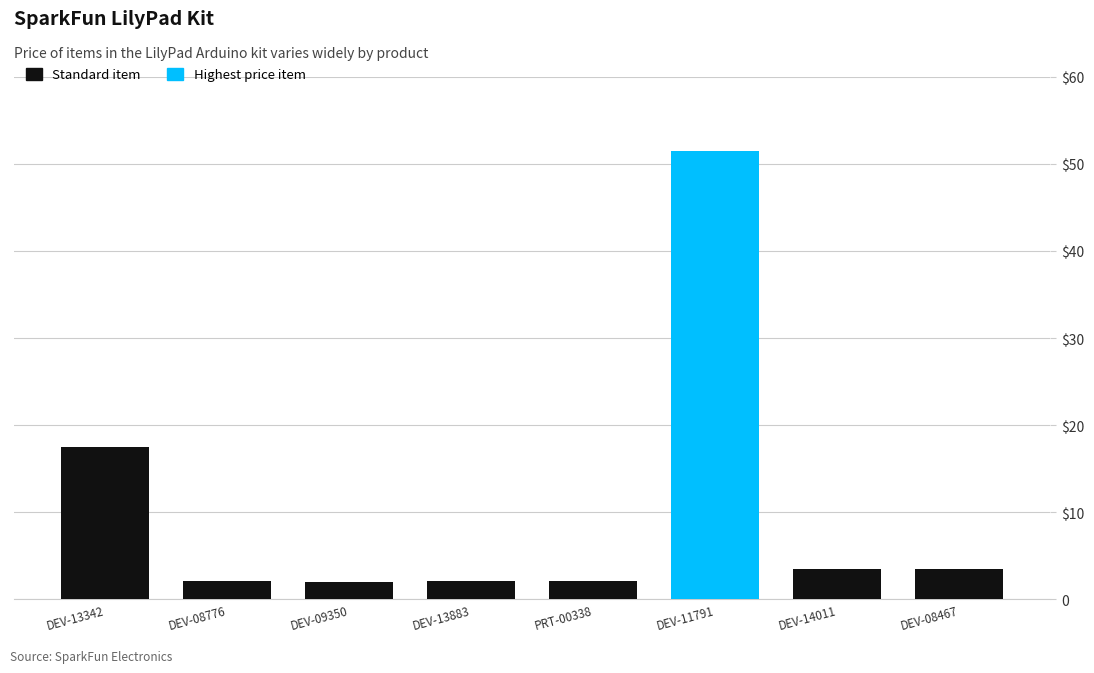

At which label is the value closest to 26?

DEV-13342